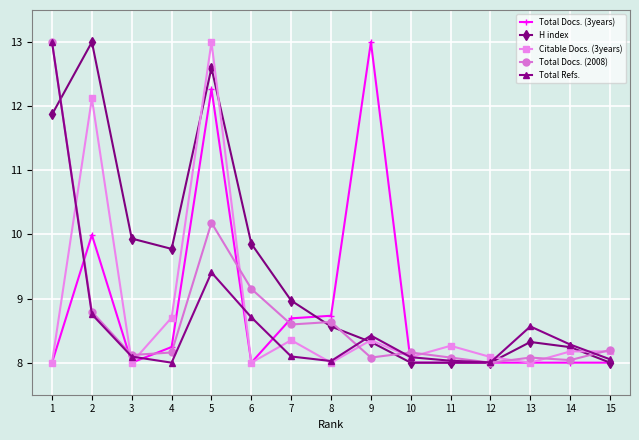

What is the difference between the second highest and minimum values in the H index series?

4.6